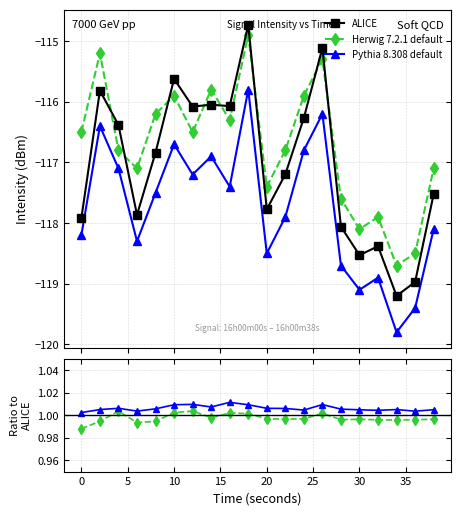

True or false: ALICE and Herwig 7.2.1 default cross at least once.

False